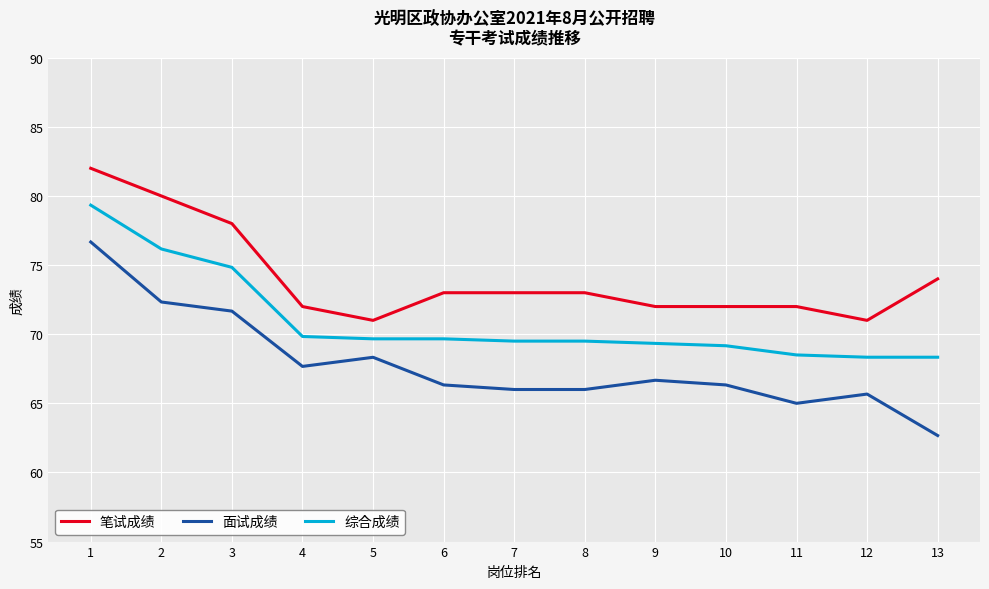

What is the average value of the 面试成绩 series?

67.8